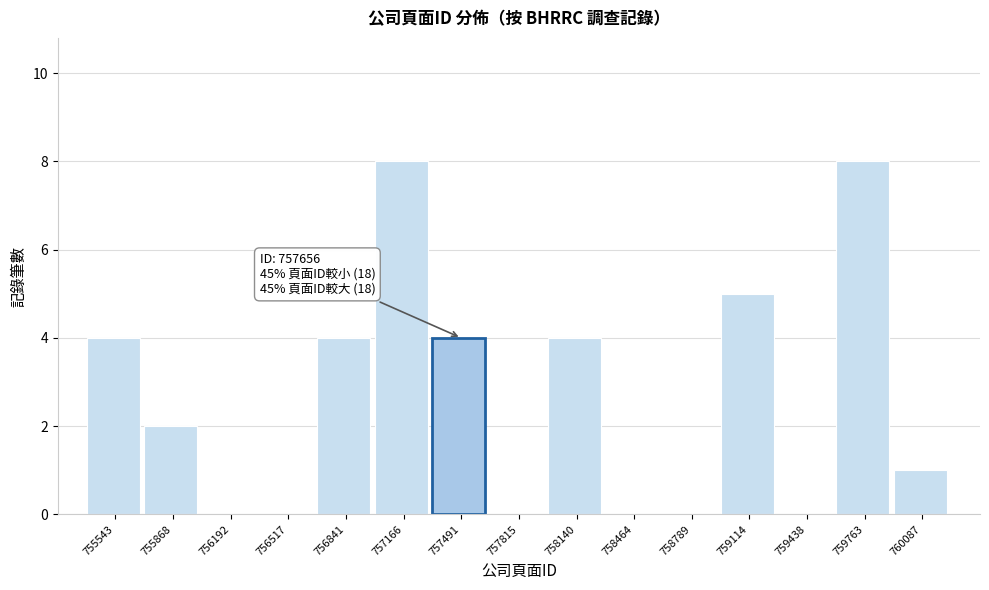

Reading right to left, extract all data points from this chart.

760087=1	759763=8	759438=0	759114=5	758789=0	758464=0	758140=4	757815=0	757491=4	757166=8	756841=4	756517=0	756192=0	755868=2	755543=4